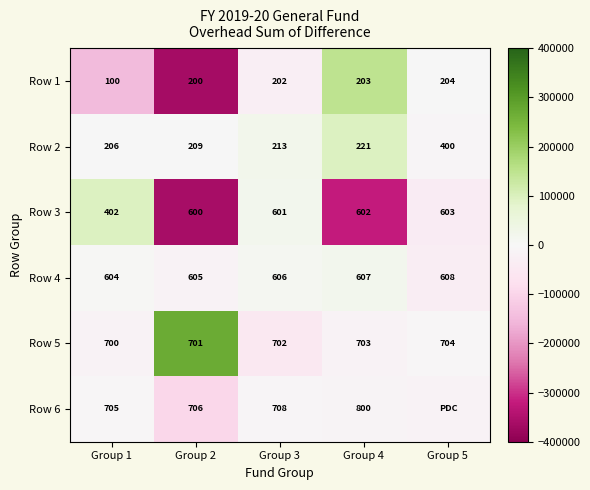

What is the difference between the maximum and minimum values in the Row 2 series?

194